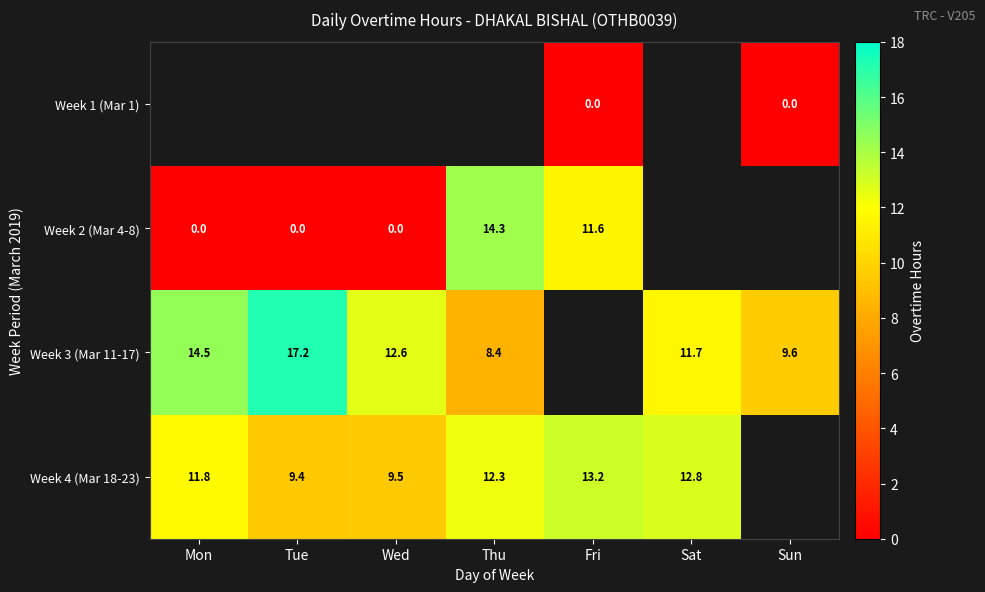

Is it true that Week 3 (Mar 11-17) equals 12.6 at Wed?

True